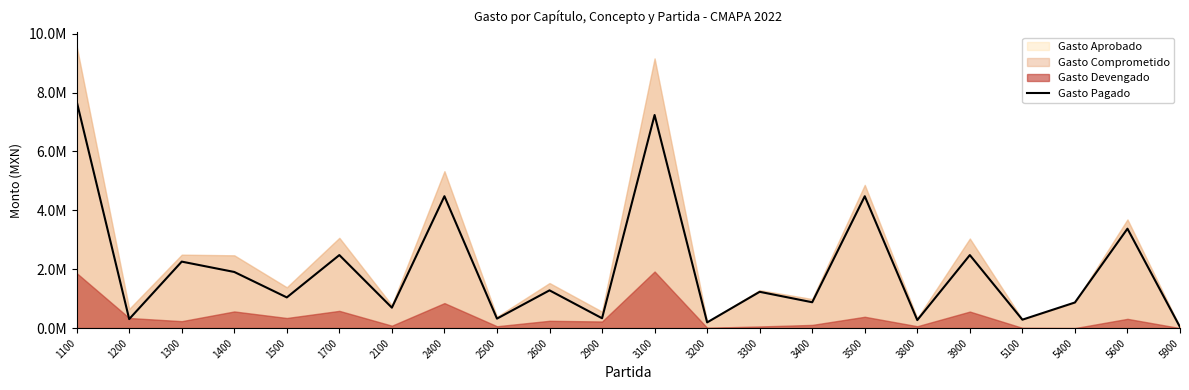

What is the change in value from 2100 to 3500?

+3784771.1